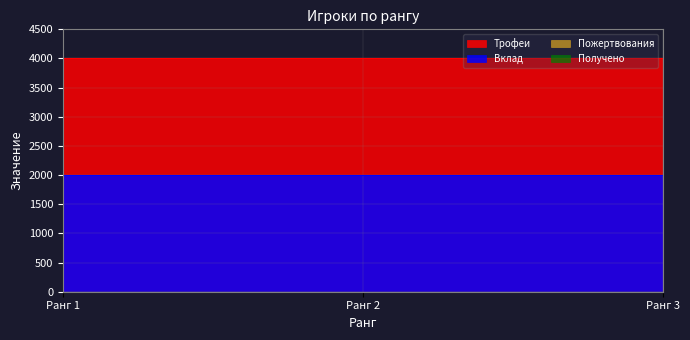

Which series has the widest spread of values?

Трофеи